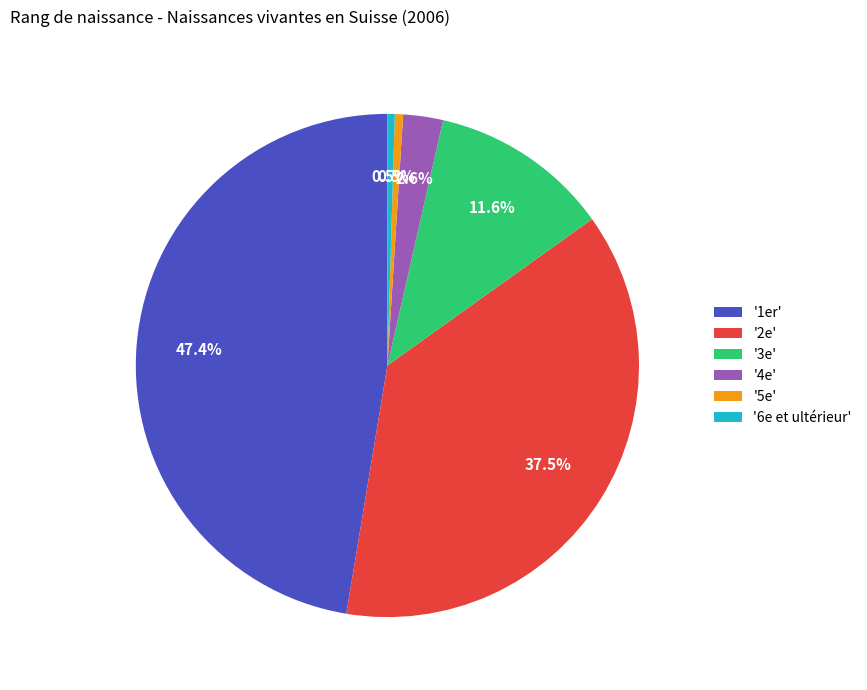

Which slice is the largest?

'1er'